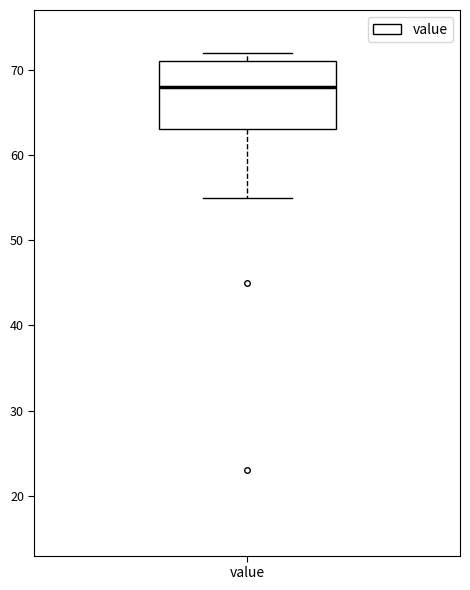

Transcribe this box plot: give where the median line is, the range the box spans, and where the two whiskers end, as read against the y-axis. The values are not printed on the chart, so give them approximately, as read against the axis.

median 68, box 63 to 71, whiskers 55 to 72